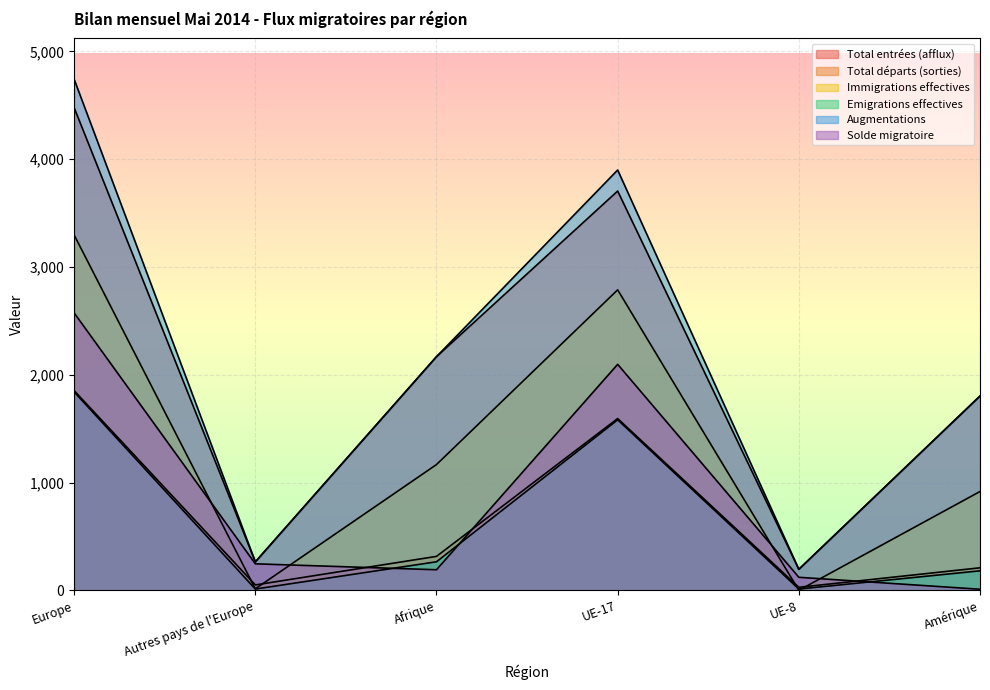

Is the value of Solde migratoire at UE-8 greater than the value of Augmentations at Amérique?

No